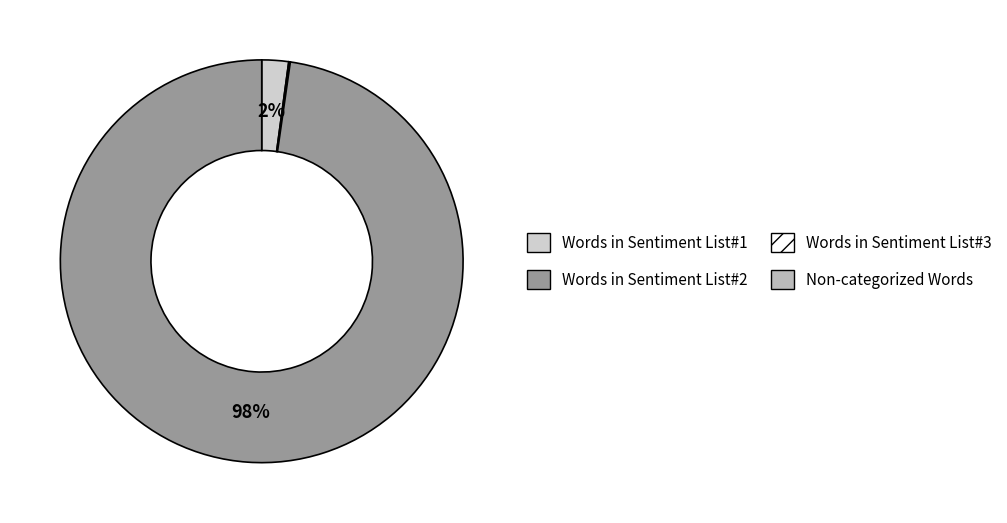

To the nearest percent, what is the difference between the largest and smallest slice percentages?

98%